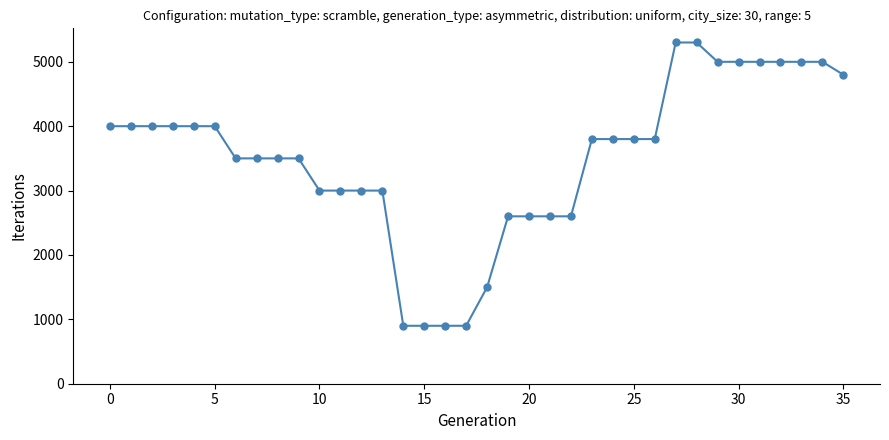

What is the sum of all values?

126100